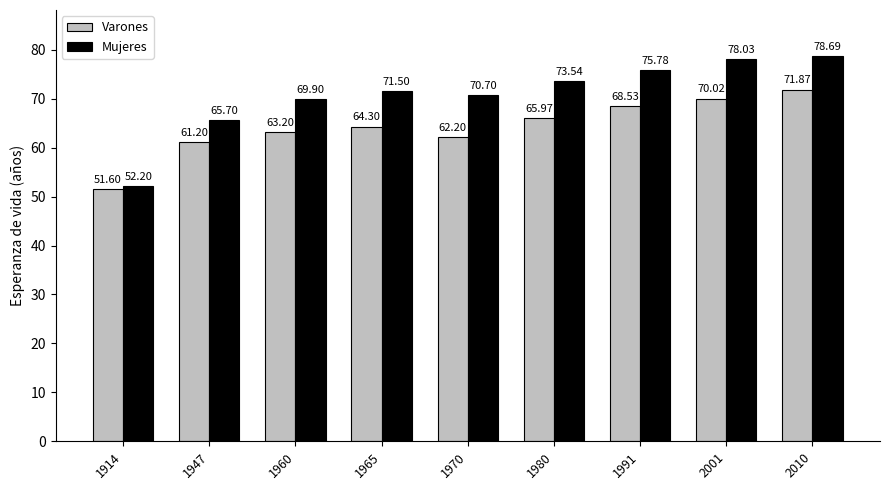

Which category has the lowest value in the Mujeres series?

1914